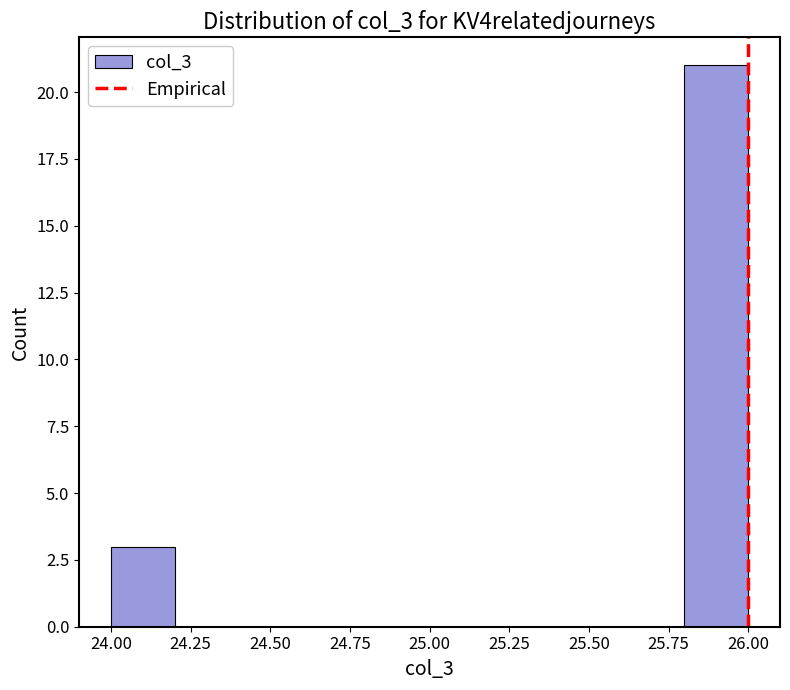

Reading left to right, list every bar in this chart as the range it spans on the x-axis followed by its height. The values are not printed on the chart, so give them approximately, as read against the axis.

24.0 to 24.2: 3
24.2 to 24.4: 0
24.4 to 24.6: 0
24.6 to 24.8: 0
24.8 to 25.0: 0
25.0 to 25.2: 0
25.2 to 25.4: 0
25.4 to 25.6: 0
25.6 to 25.8: 0
25.8 to 26.0: 21